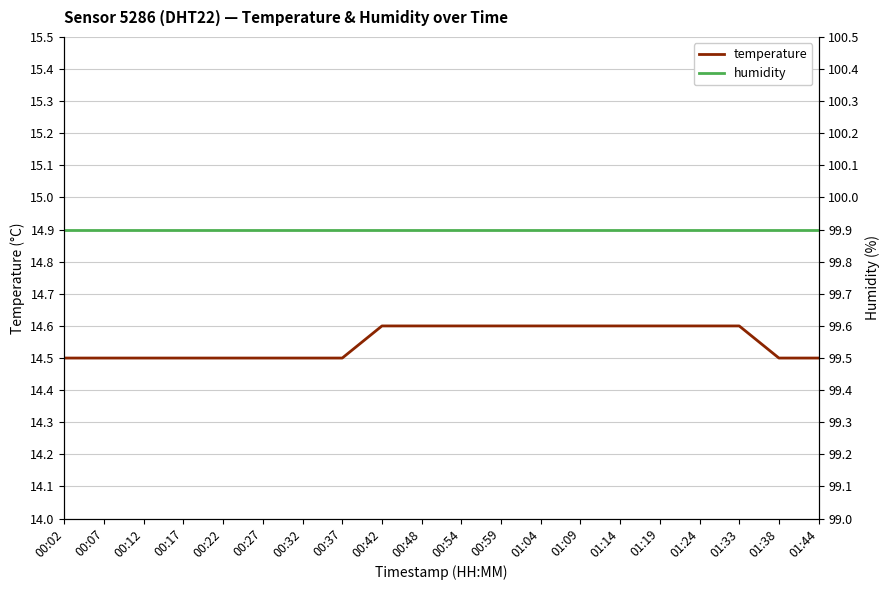

Count the number of data series in this chart.

2